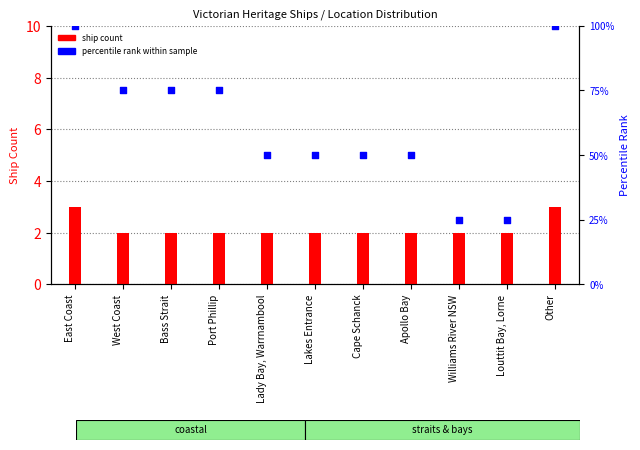

At how many categories does at least one series exceed 26?

9